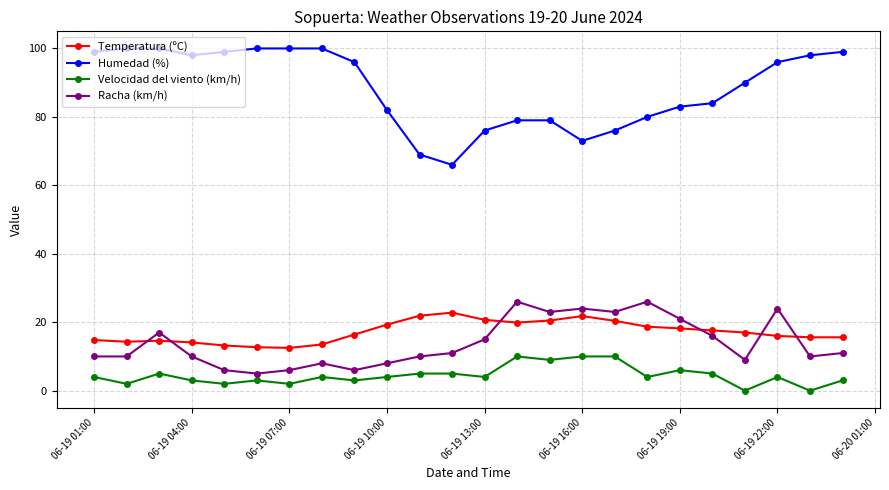

What is the difference between the maximum and minimum values in the Humedad (%) series?

34.0